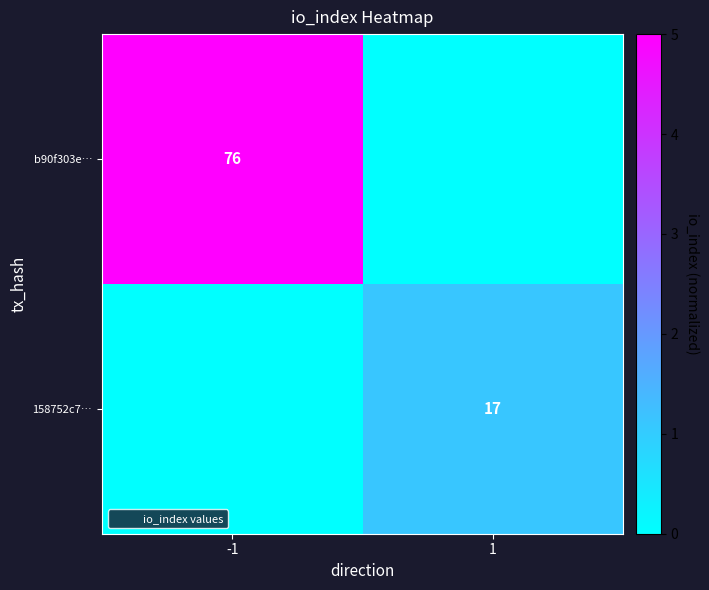

At which category is the sum across all series the highest?

-1